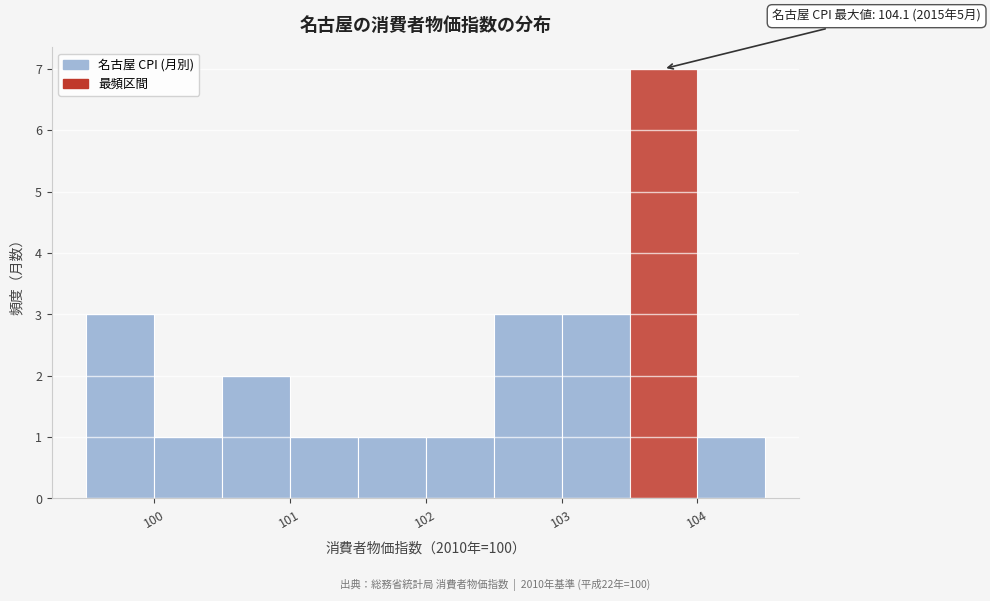

Over which range of the x-axis is the bar tallest?

103.5 to 104.0